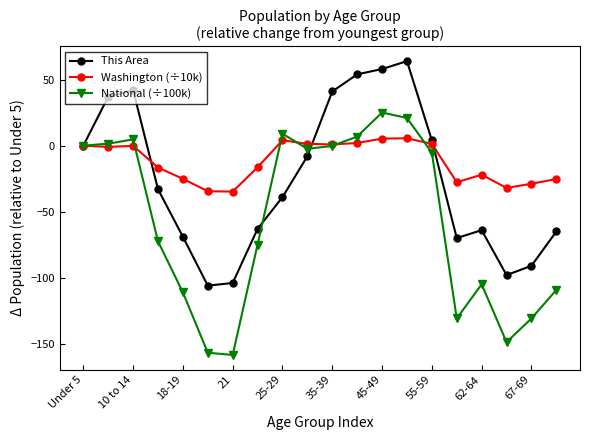

Which series has the largest total across all categories?

Washington (÷10k)